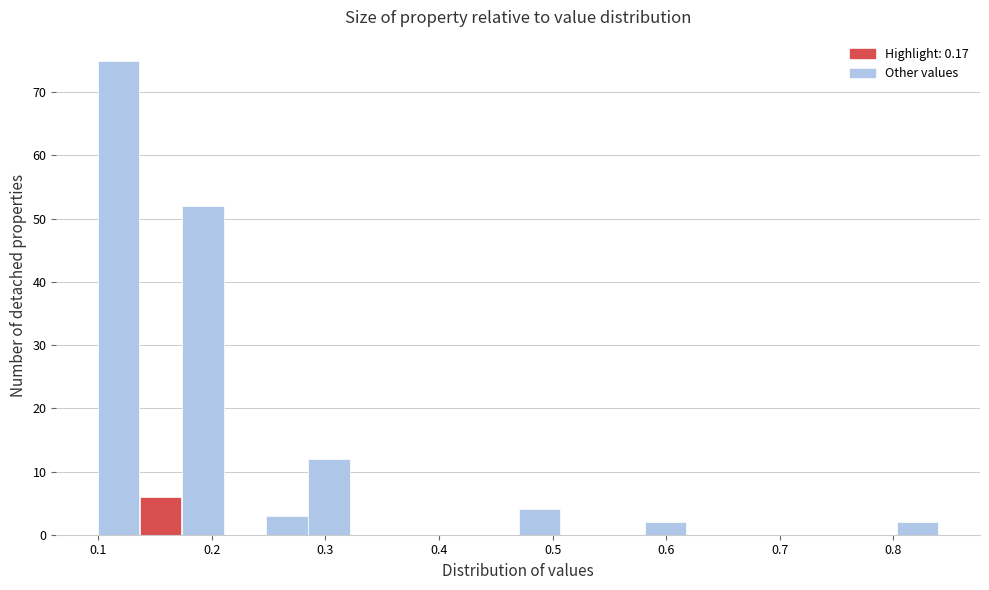

Around what value on the x-axis is the tallest bar? Give the approximate position of its centre, as read against the axis.

0.12